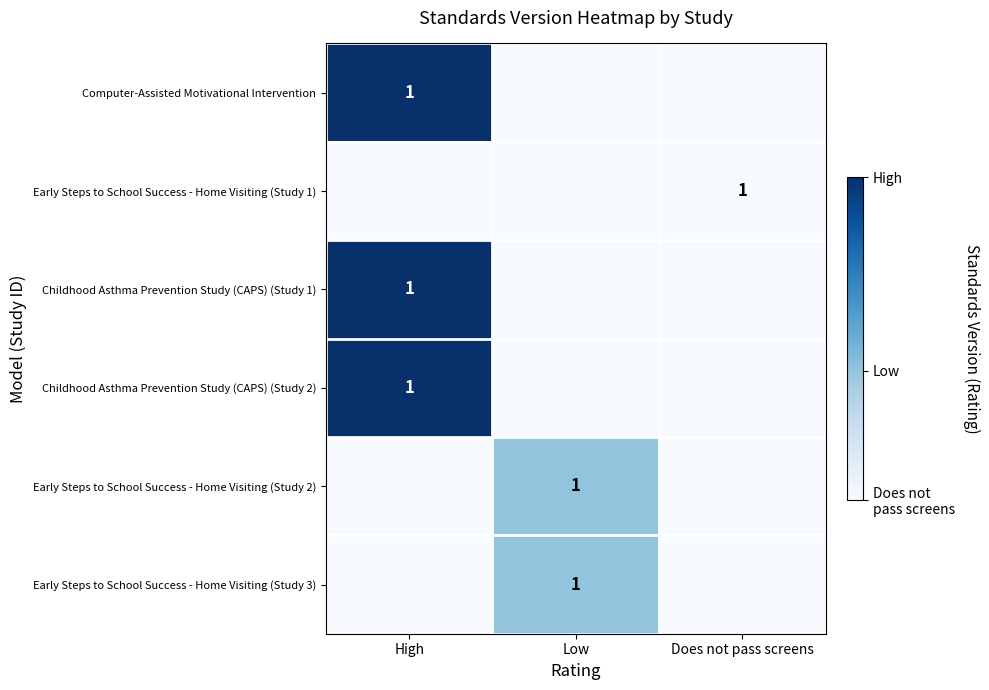

Is it true that Childhood Asthma Prevention Study (CAPS) (Study 2) equals 1 at High?

True